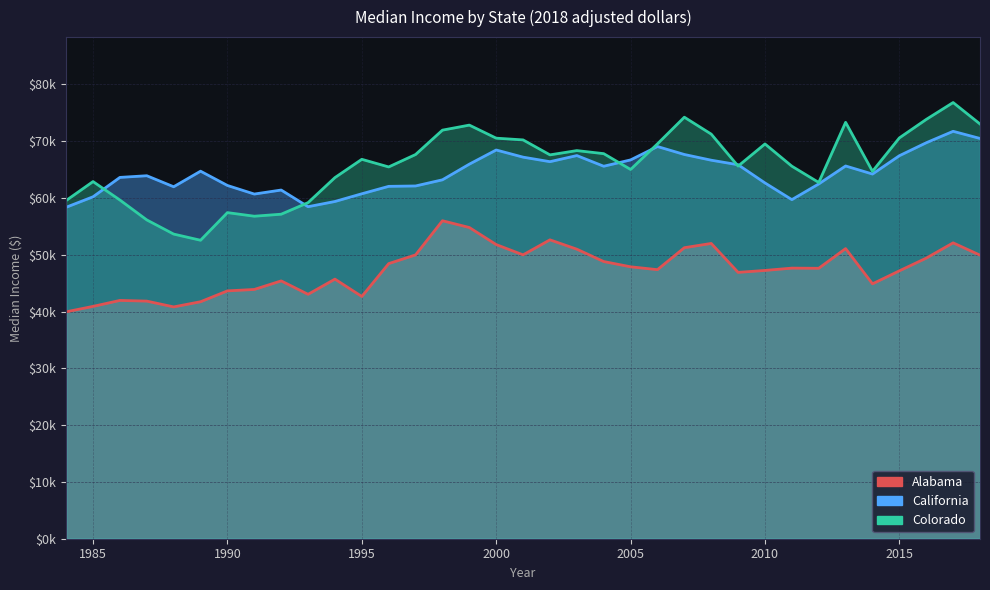

What is the average value of the California series?

64408